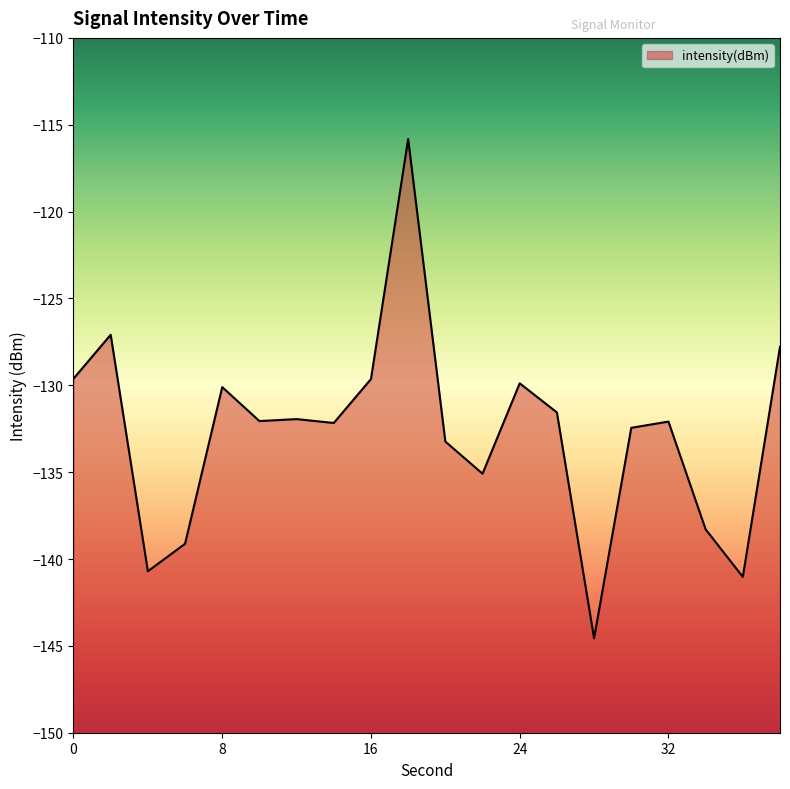

How many distinct data groups are displayed?

1